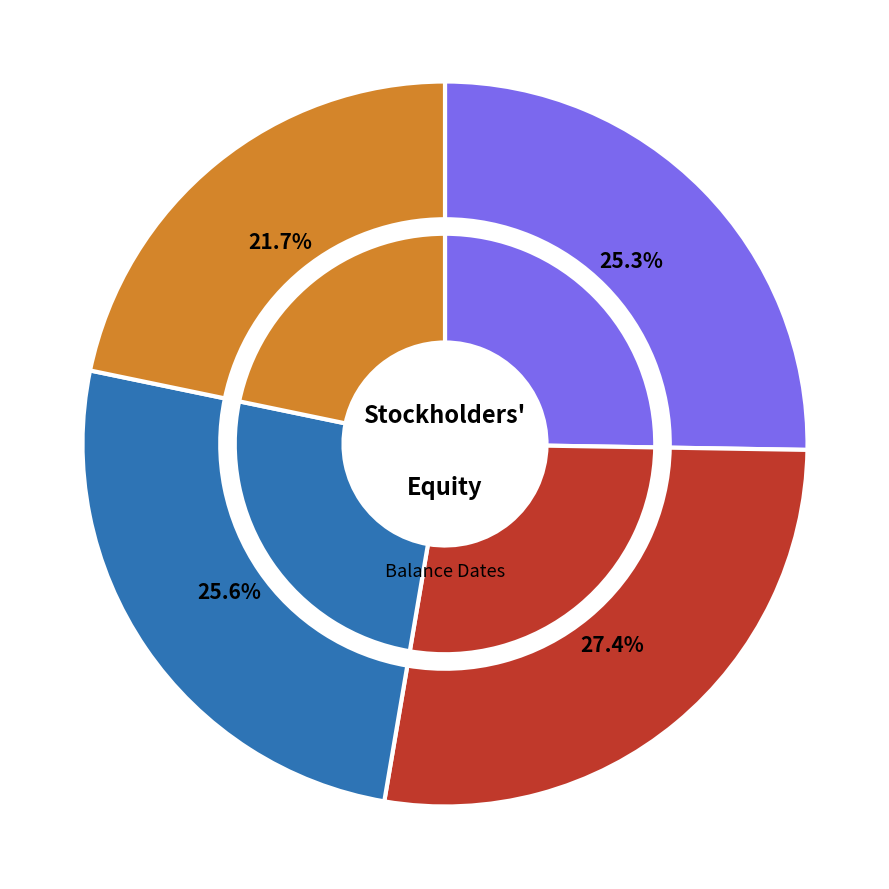

Is it true that Jan. 30, 2016 is 35% of the pie?

False